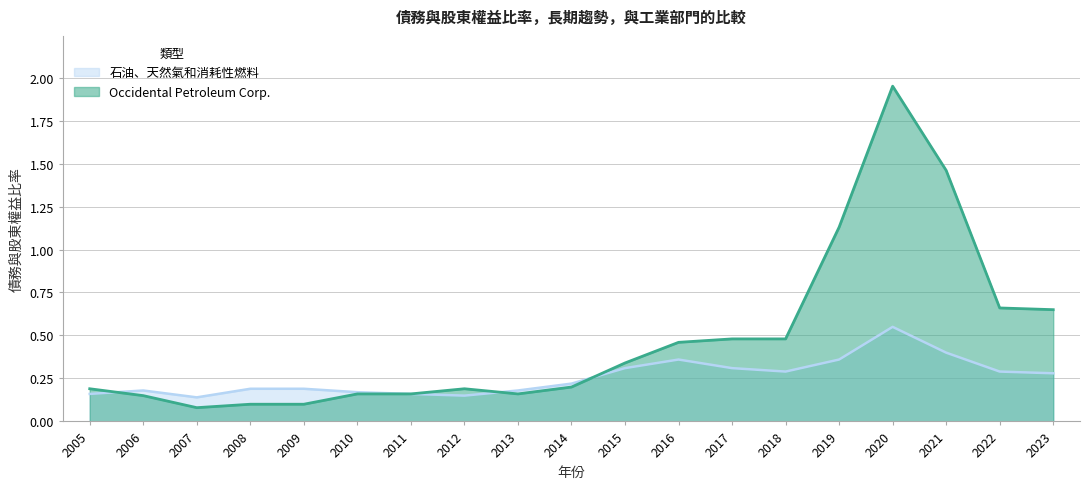

At 2019, list the series in order from largest to smallest.

Occidental Petroleum Corp., 石油、天然氣和消耗性燃料